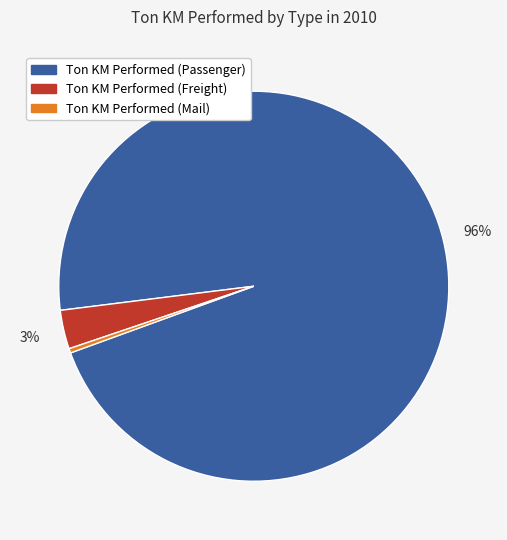

Which category has the biggest portion of the pie?

Ton KM Performed (Passenger)